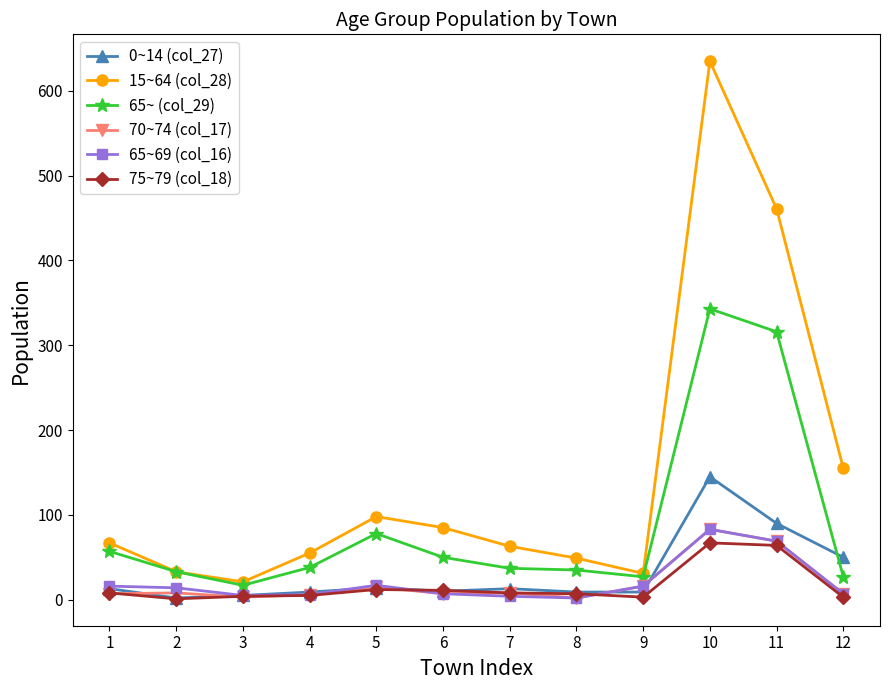

What is the total value across all series at 3?

55